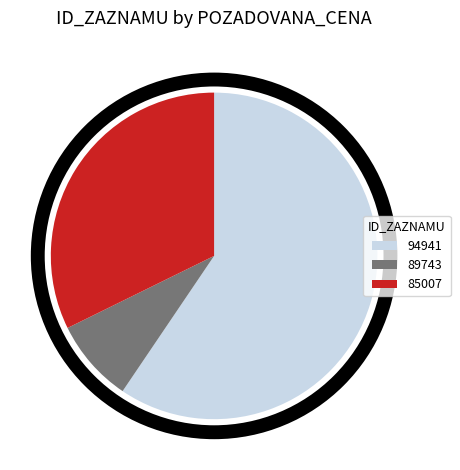

The 94941 slice represents 59% of the pie. True or false?

True